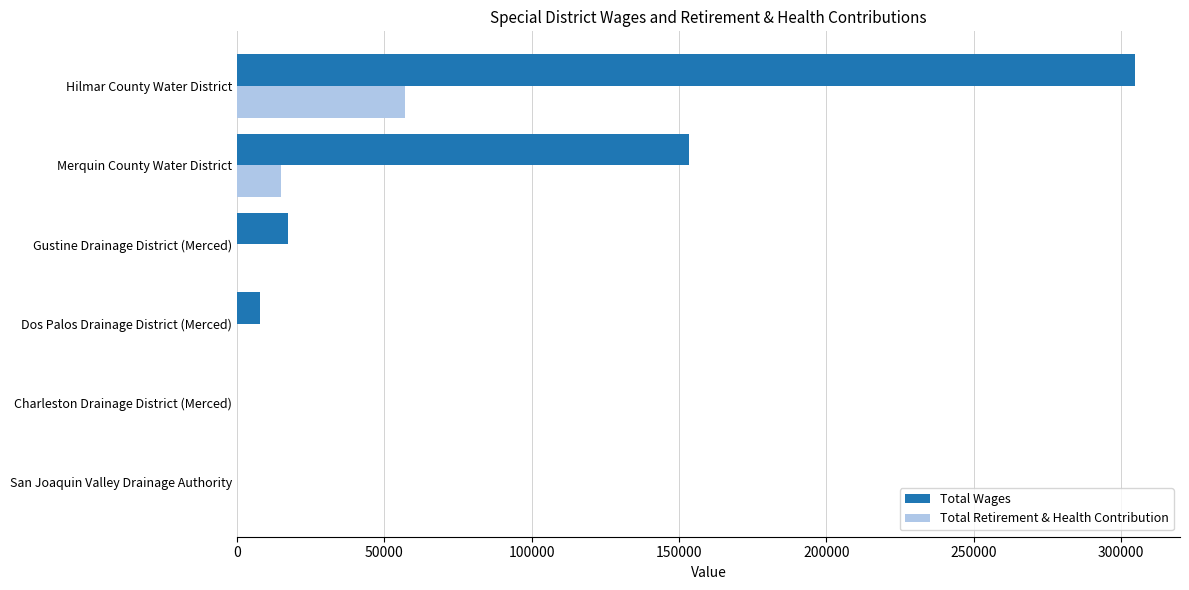

Which series has the widest spread of values?

Total Wages